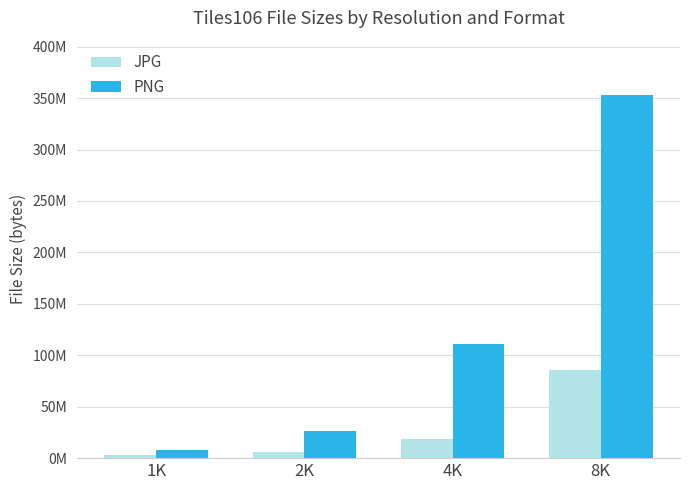

Rank the categories by JPG value from lowest to highest.

1K, 2K, 4K, 8K